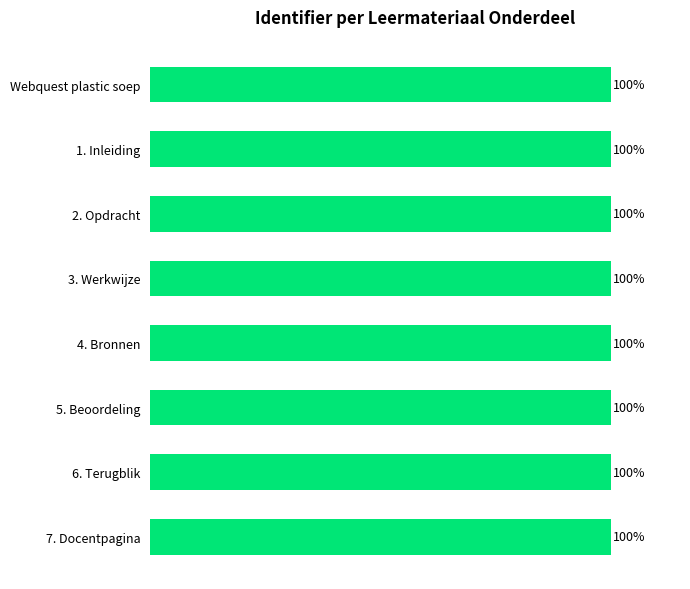

Where is the data nearest to the value 2880903?

3. Werkwijze